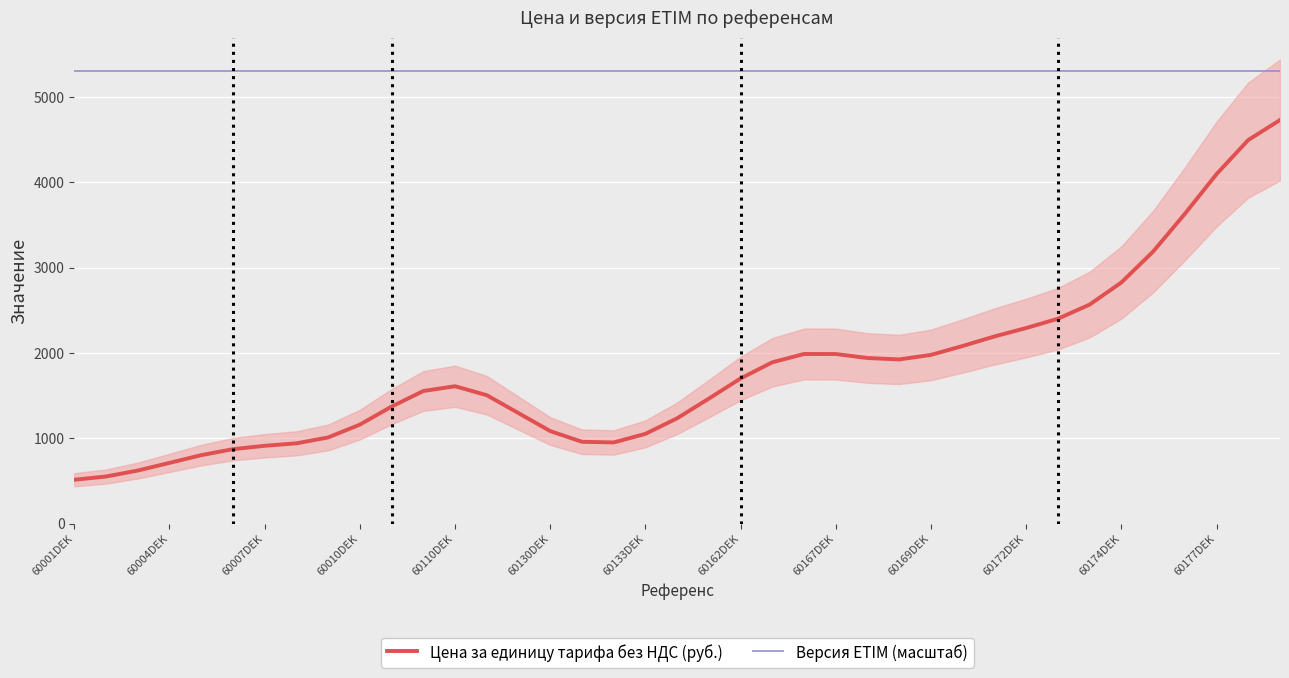

The value of Версия ETIM (масштаб) at 60172DEK is 7098.4. True or false?

False